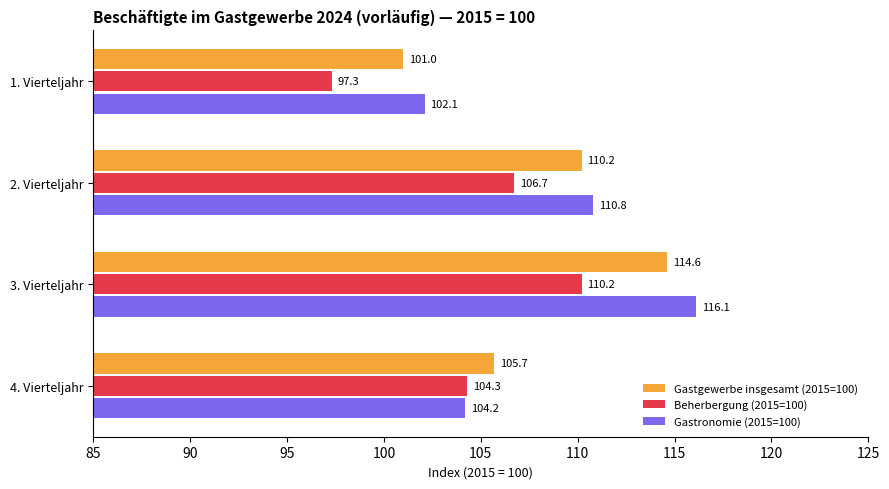

At how many categories does at least one series exceed 115?

1